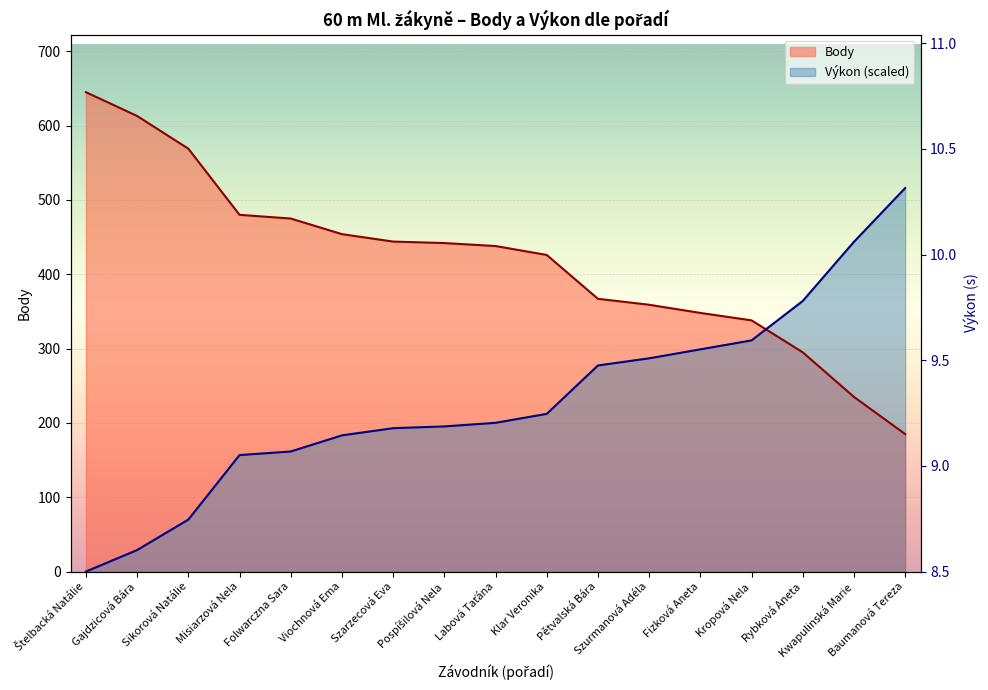

Between which two adjacent categories do Body and Výkon first intersect?

Kropová Nela and Rybková Aneta